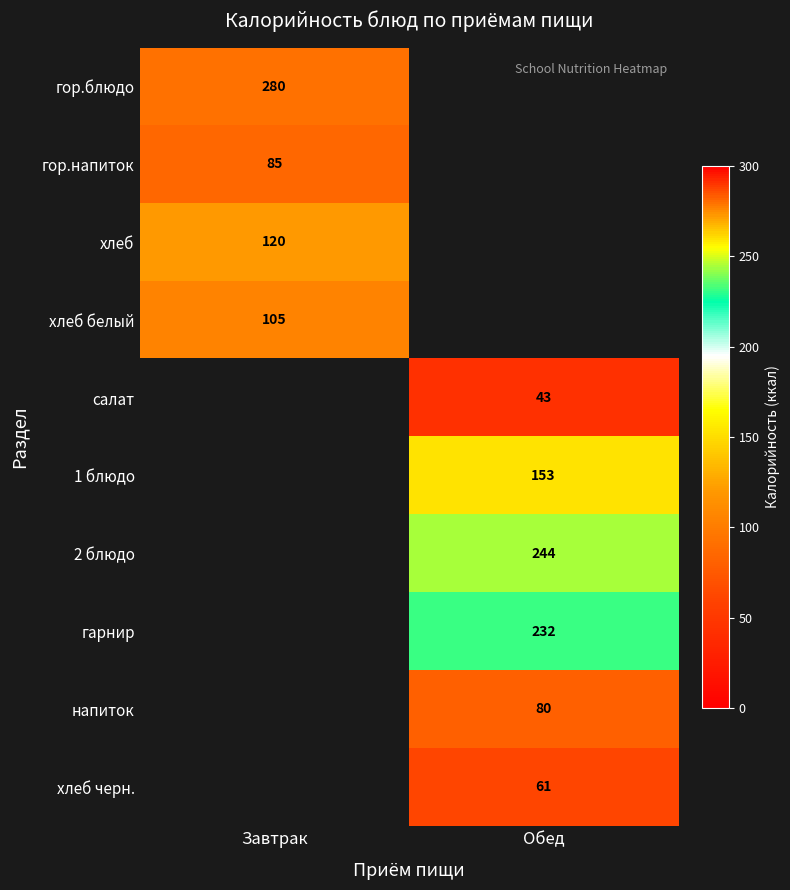

Is it true that 2 блюдо equals 54 at Обед?

False